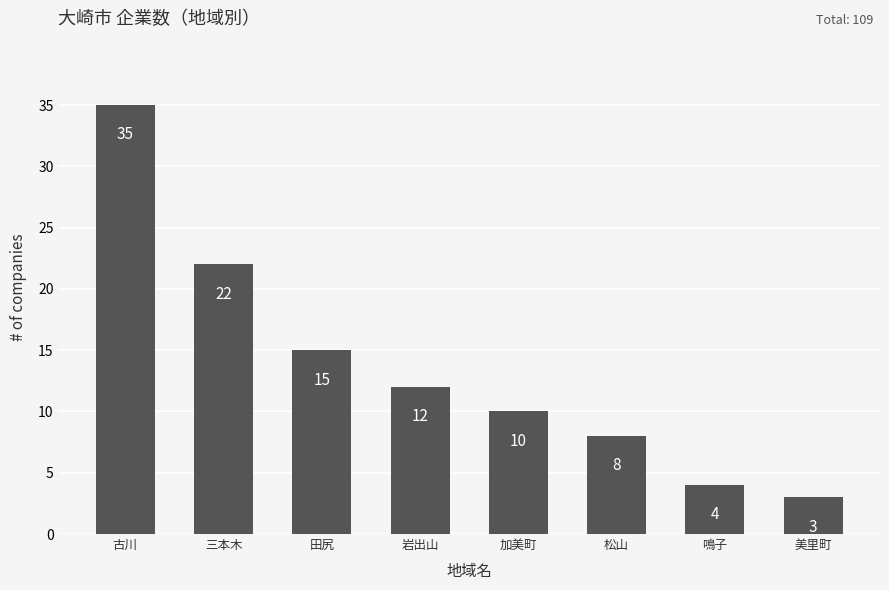

Which label corresponds to the smallest value in the chart?

美里町